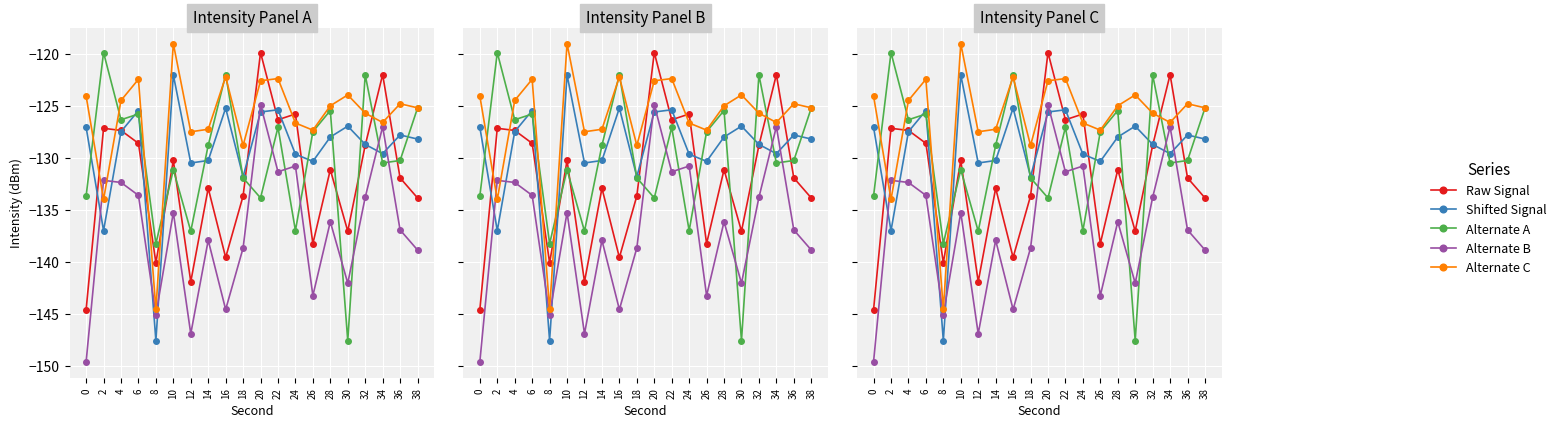

Reading left to right, what are all the values shown in this chart?

Raw Signal: 0=-144.6	2=-127.2	4=-127.4	6=-128.6	8=-140.1	10=-130.3	12=-141.9	14=-132.9	16=-139.6	18=-133.7	20=-119.9	22=-126.4	24=-125.8	26=-138.3	28=-131.2	30=-137.1	32=-128.8	34=-122.0	36=-131.9	38=-133.9
Shifted Signal: 0=-127.1	2=-137.0	4=-127.5	6=-125.5	8=-147.6	10=-122.0	12=-130.5	14=-130.3	16=-125.2	18=-131.8	20=-125.6	22=-125.4	24=-129.7	26=-130.3	28=-128.0	30=-127.0	32=-128.7	34=-129.6	36=-127.8	38=-128.2
Alternate A: 0=-133.7	2=-119.9	4=-126.4	6=-125.8	8=-138.3	10=-131.2	12=-137.1	14=-128.8	16=-122.0	18=-131.9	20=-133.9	22=-127.1	24=-137.0	26=-127.5	28=-125.5	30=-147.6	32=-122.0	34=-130.5	36=-130.3	38=-125.2
Alternate B: 0=-149.6	2=-132.2	4=-132.4	6=-133.6	8=-145.1	10=-135.3	12=-146.9	14=-137.9	16=-144.6	18=-138.7	20=-124.9	22=-131.4	24=-130.8	26=-143.3	28=-136.2	30=-142.1	32=-133.8	34=-127.0	36=-136.9	38=-138.9
Alternate C: 0=-124.1	2=-134.0	4=-124.5	6=-122.5	8=-144.6	10=-119.0	12=-127.5	14=-127.3	16=-122.2	18=-128.8	20=-122.6	22=-122.4	24=-126.7	26=-127.3	28=-125.0	30=-124.0	32=-125.7	34=-126.6	36=-124.8	38=-125.2